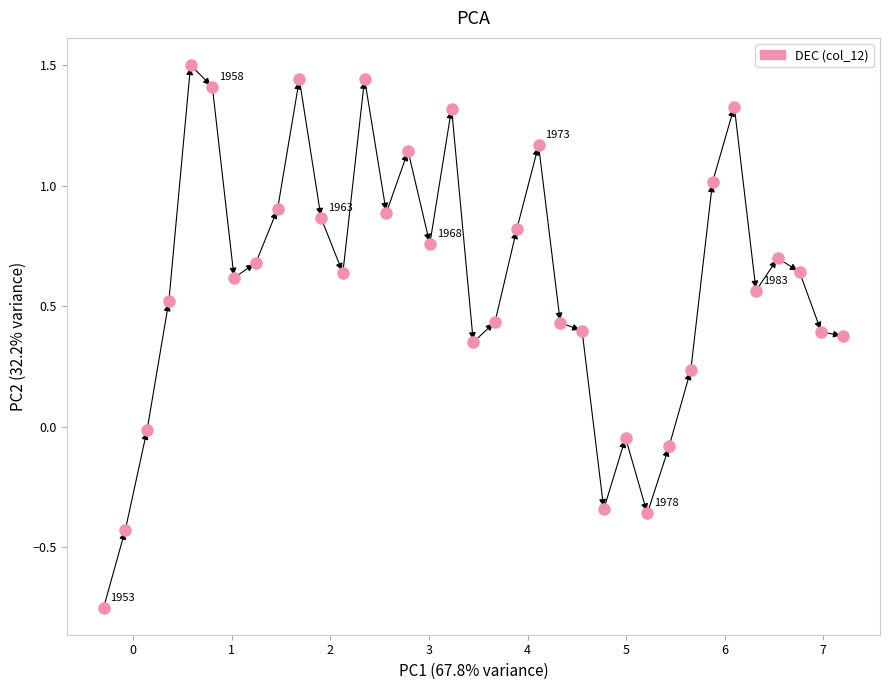

What is the range of X values (max minus min)?

7.5